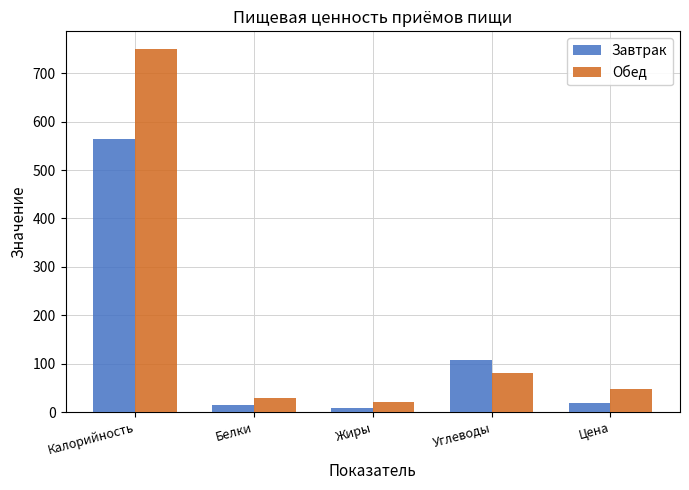

At which label does Обед reach its minimum?

Жиры